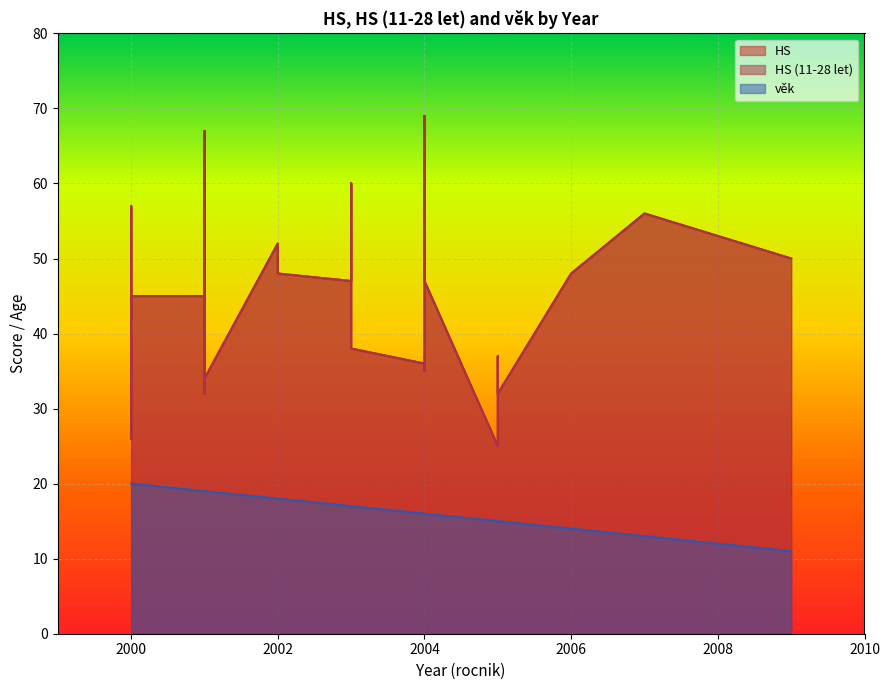

True or false: HS (11-28 let) and věk cross at least once.

False